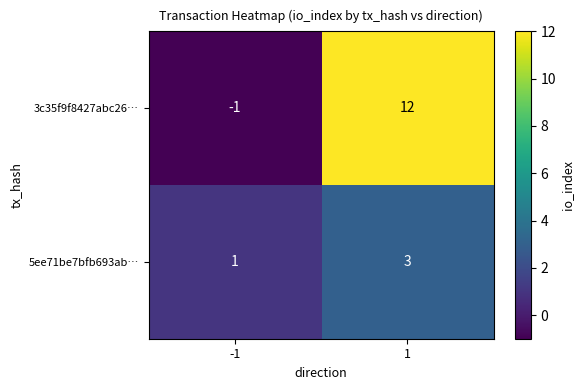

How many values in the 3c35f9f8427abc26… series are below 12?

1